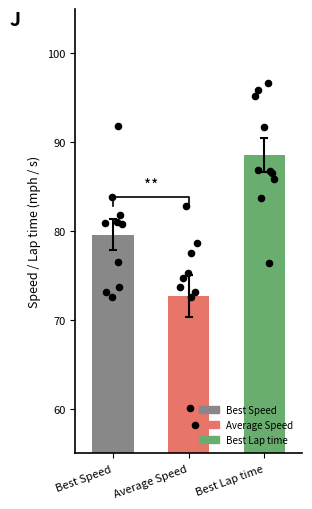

Which series has the largest Y range (max minus min)?

Average Speed